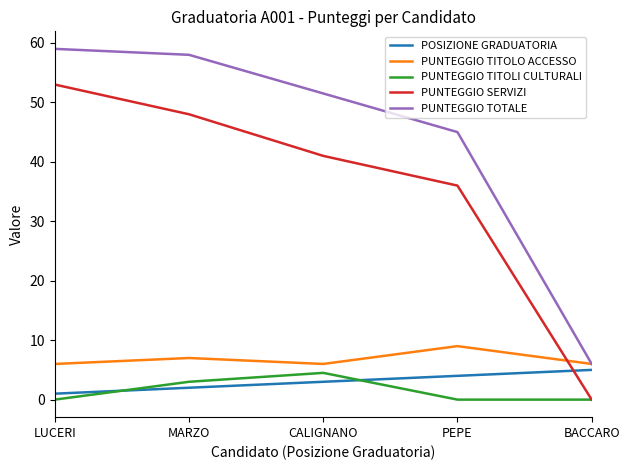

The value of PUNTEGGIO TOTALE at LUCERI is 90.3. True or false?

False